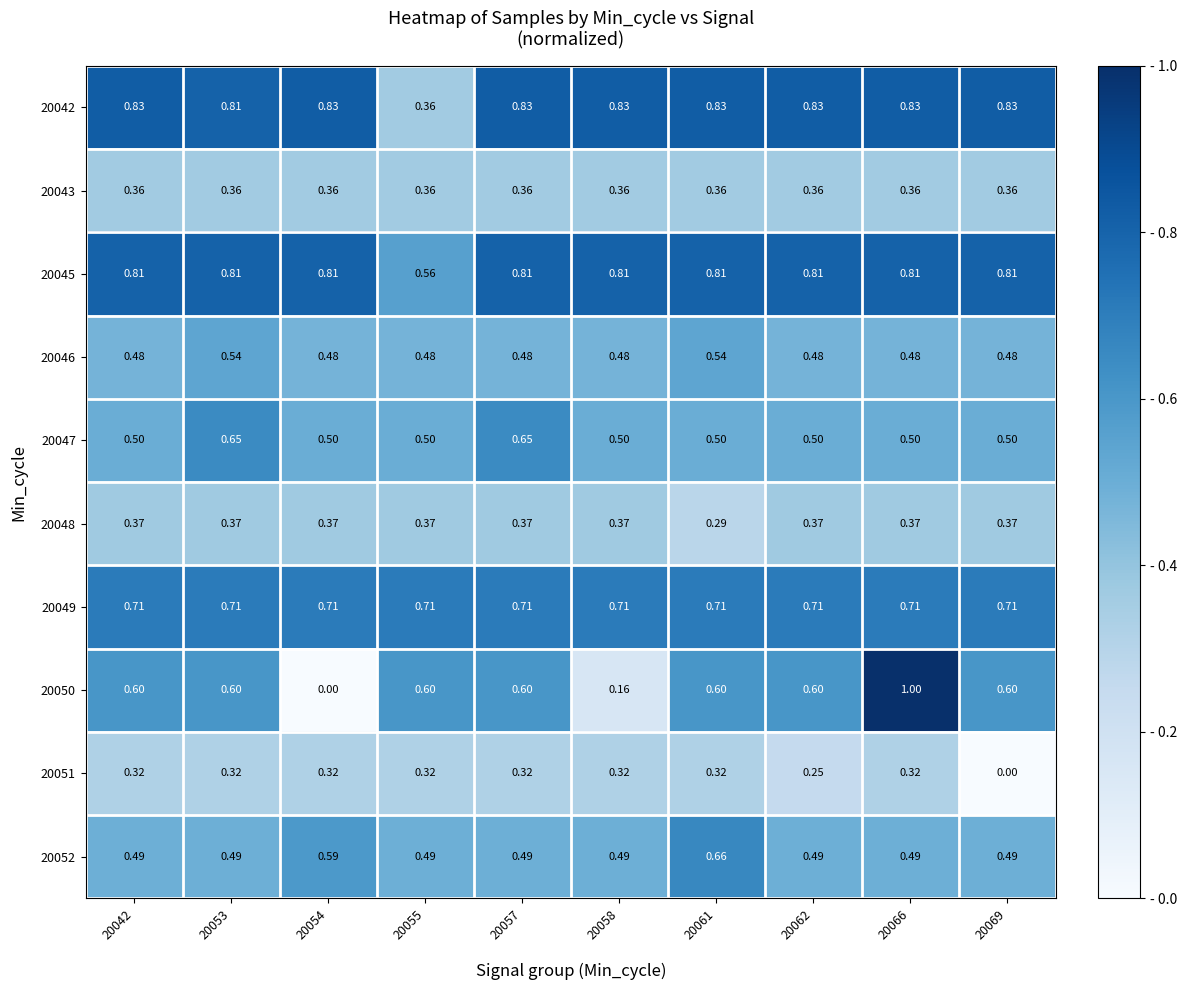

Is the value of 20045 at 20057 greater than the value of 20046 at 20062?

Yes